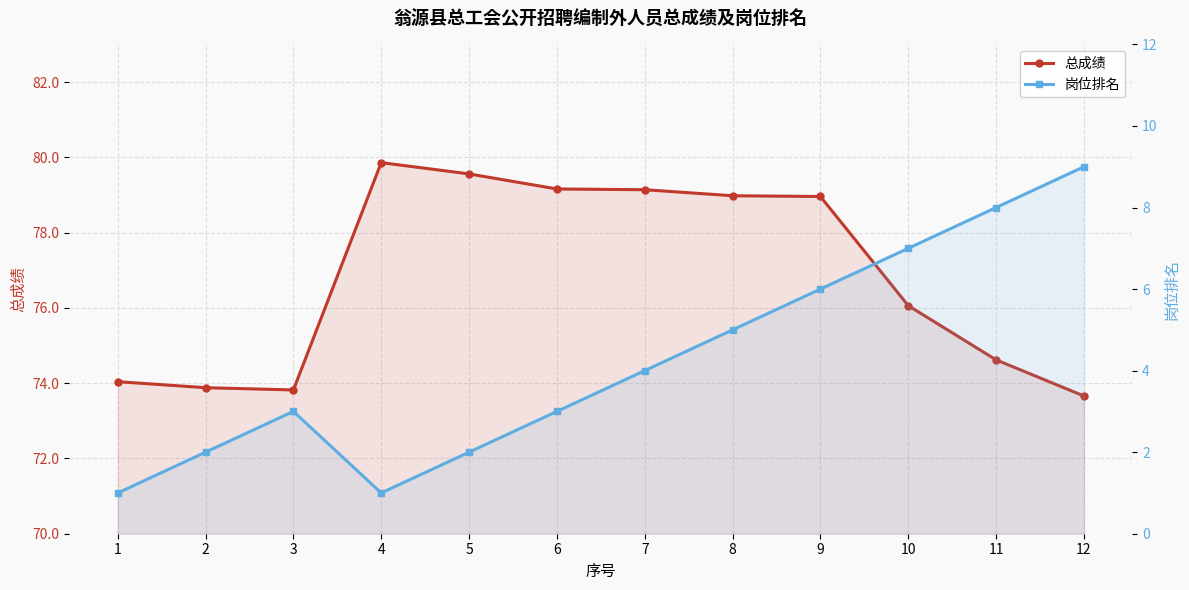

What is the total value across all series at 7?

83.1